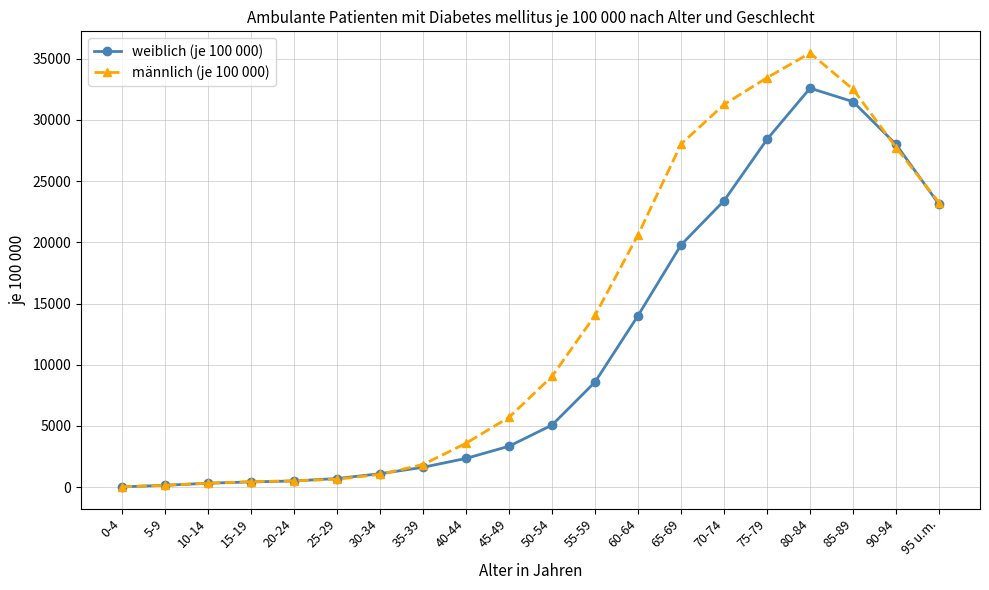

What is the greatest value displayed?

35456